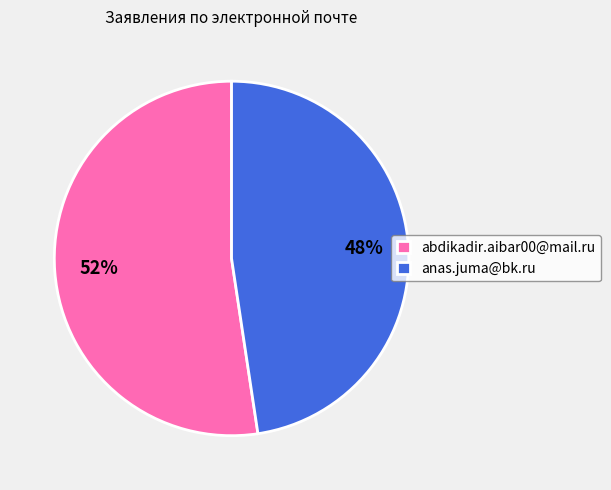

Is it true that abdikadir.aibar00@mail.ru is 52% of the pie?

True